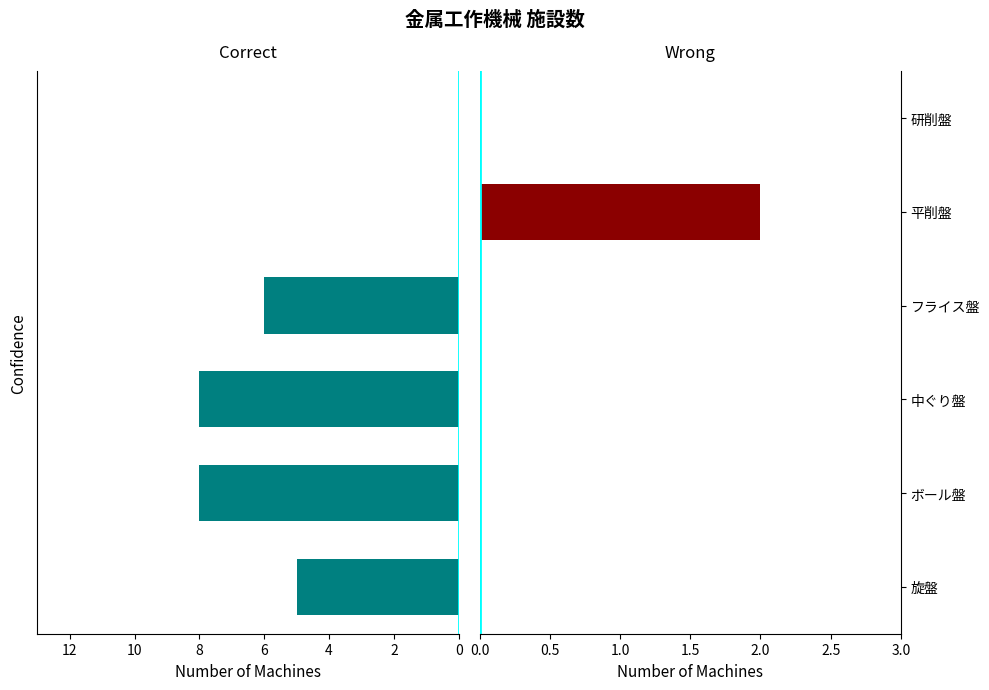

Which series changed the most between 4 and 10?

Correct